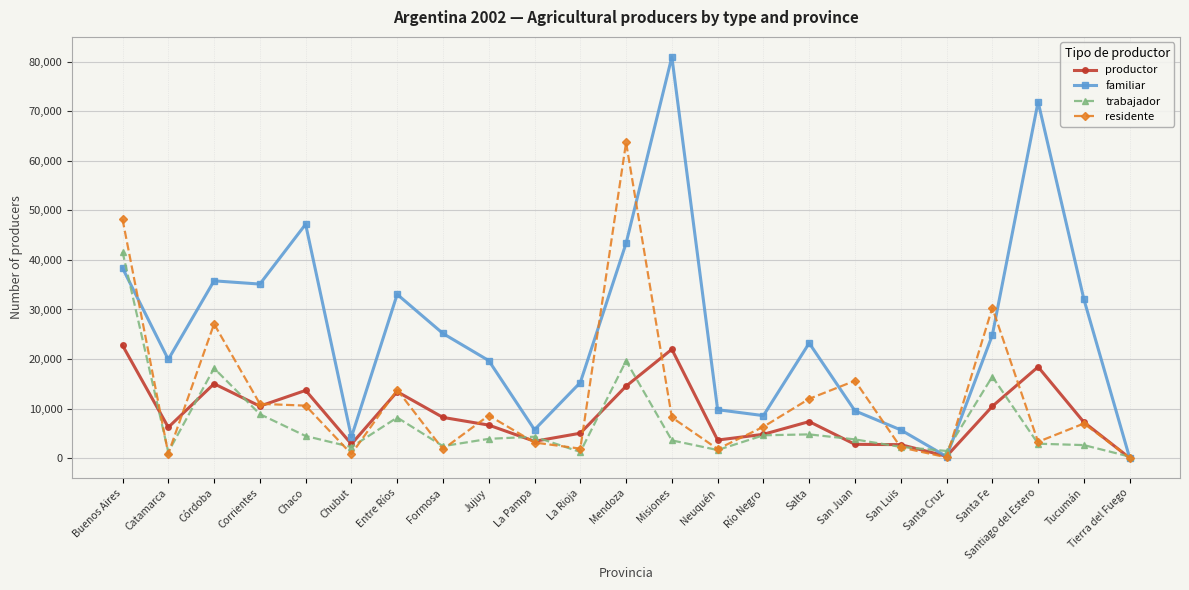

What is the greatest value displayed?

80941